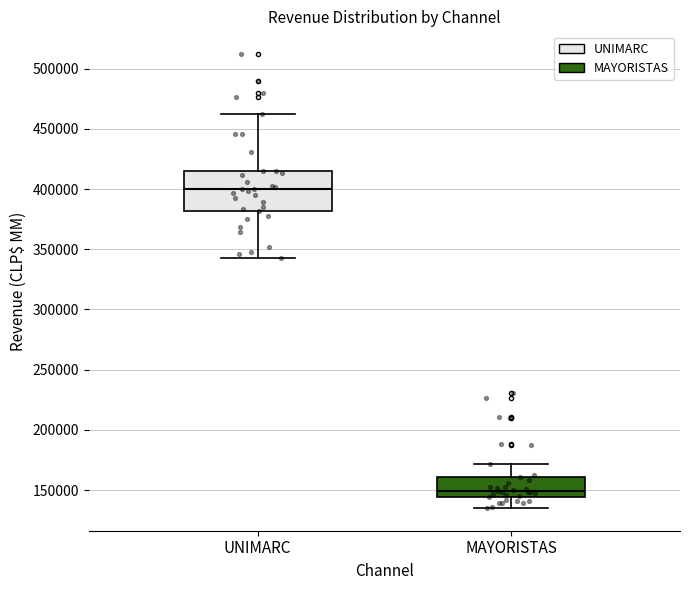

Comparing the boxes themselves (not the whiskers), which one is the tallest?

UNIMARC